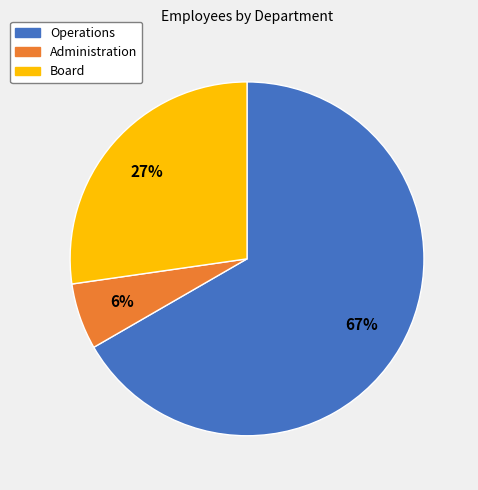

Which category has the biggest portion of the pie?

Operations